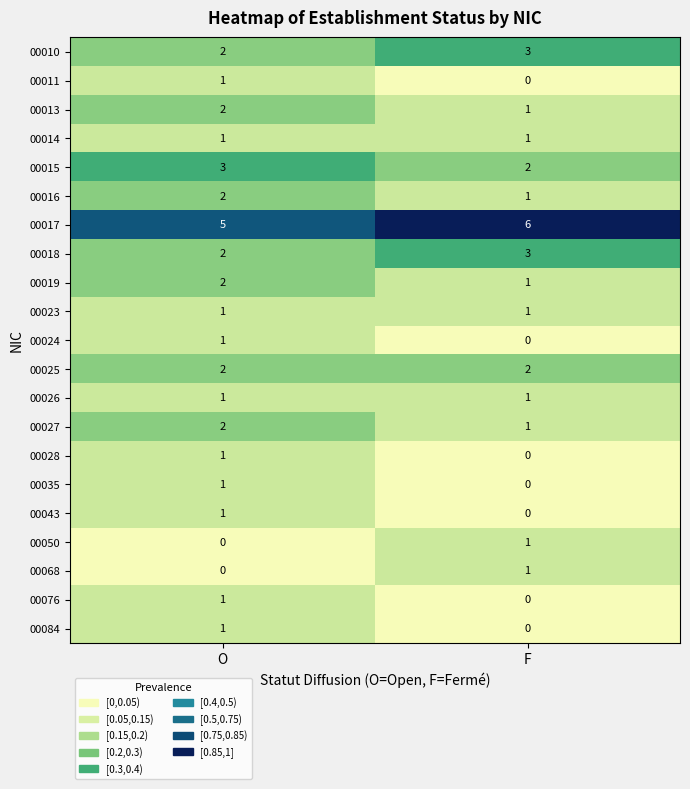

What is the sum of all 00018 values?

5